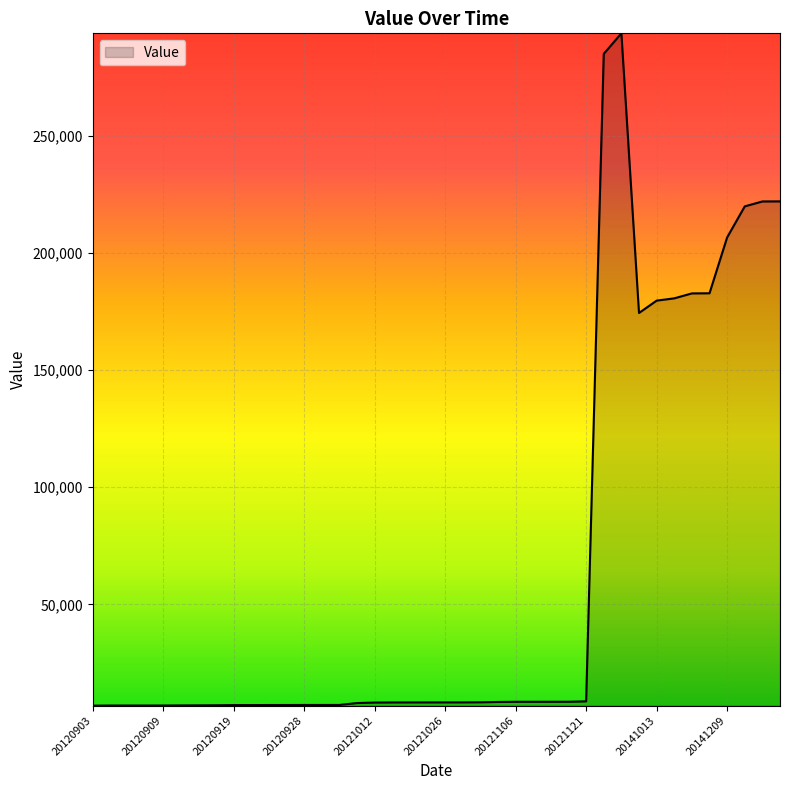

What is the maximum value shown in the chart?

293773